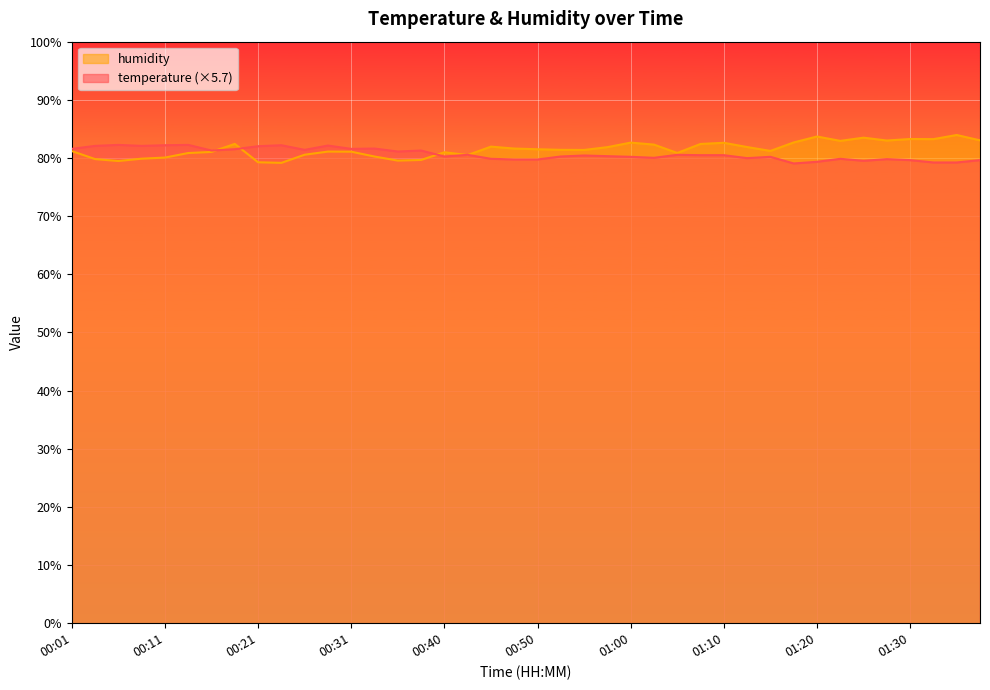

Rank the series by their maximum value, from highest to lowest.

humidity, temperature (×5.7)